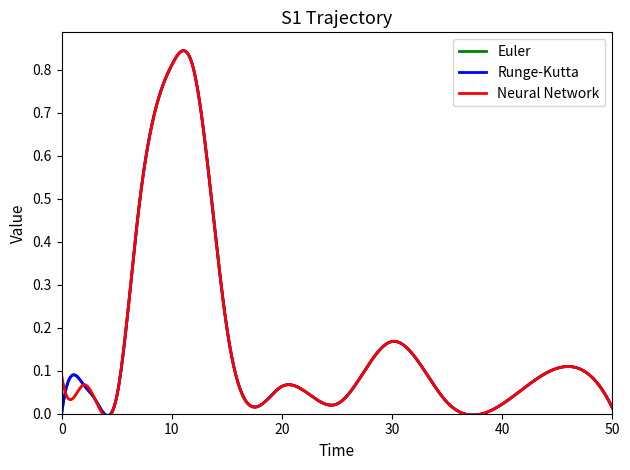

What is the difference between the maximum and minimum values in the Runge-Kutta series?

0.8